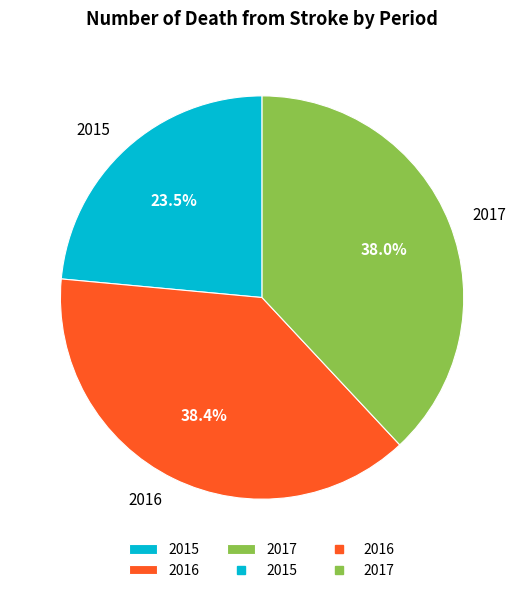

How many segments does this pie chart have?

3